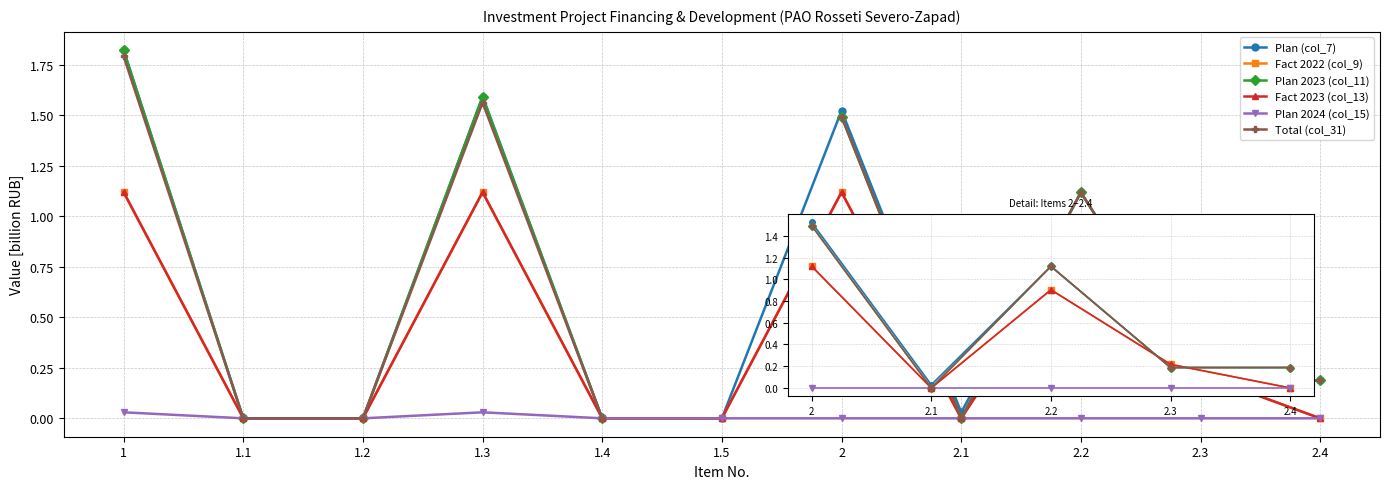

Rank the series by their maximum value, from lowest to highest.

Plan 2024 (col_15), Fact 2022 (col_9), Fact 2023 (col_13), Total (col_31), Plan (col_7), Plan 2023 (col_11)